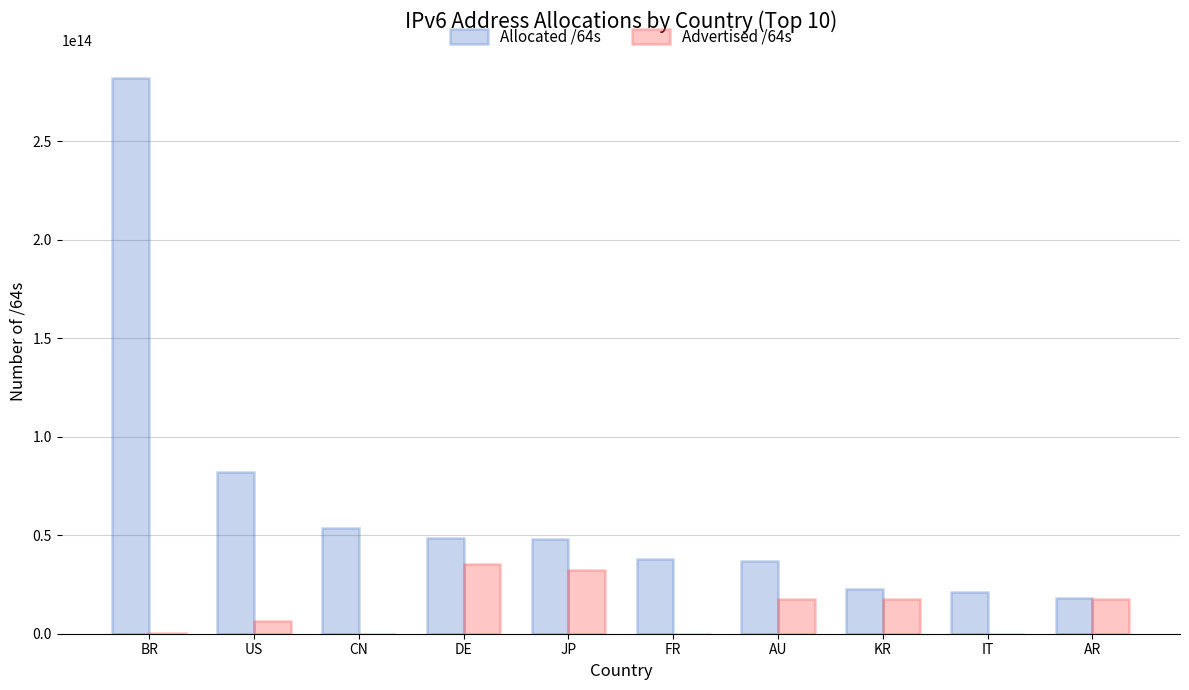

Which series has the largest total across all categories?

Allocated /64s